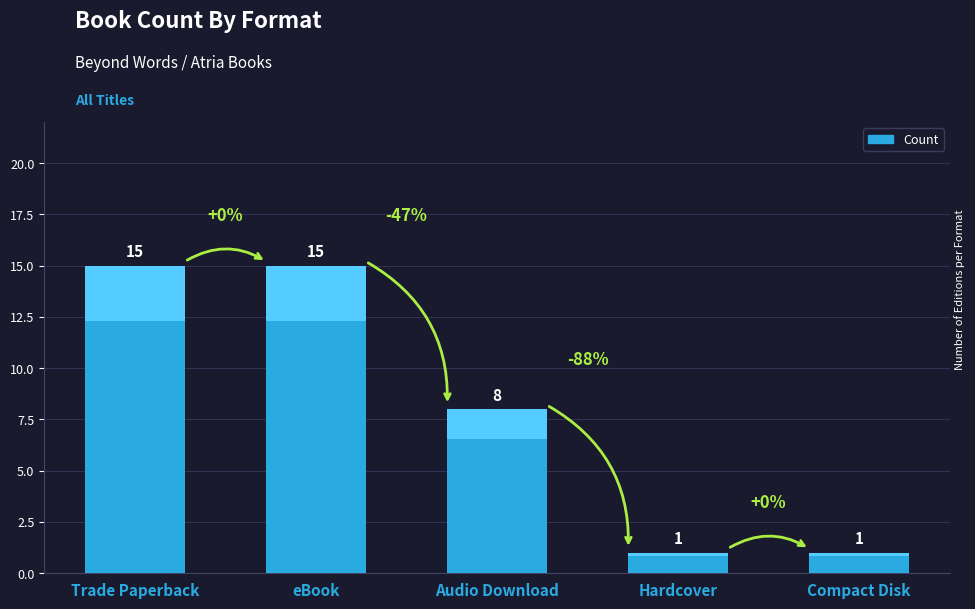

What is the label of the 1st bar from the left?

Trade Paperback